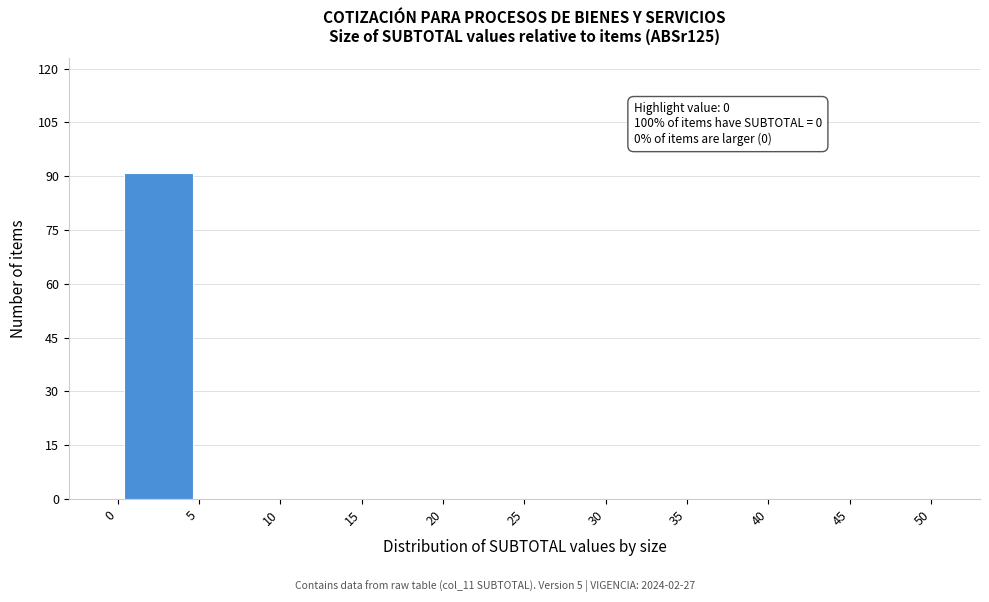

Over which range of the x-axis is the bar tallest?

0 to 5